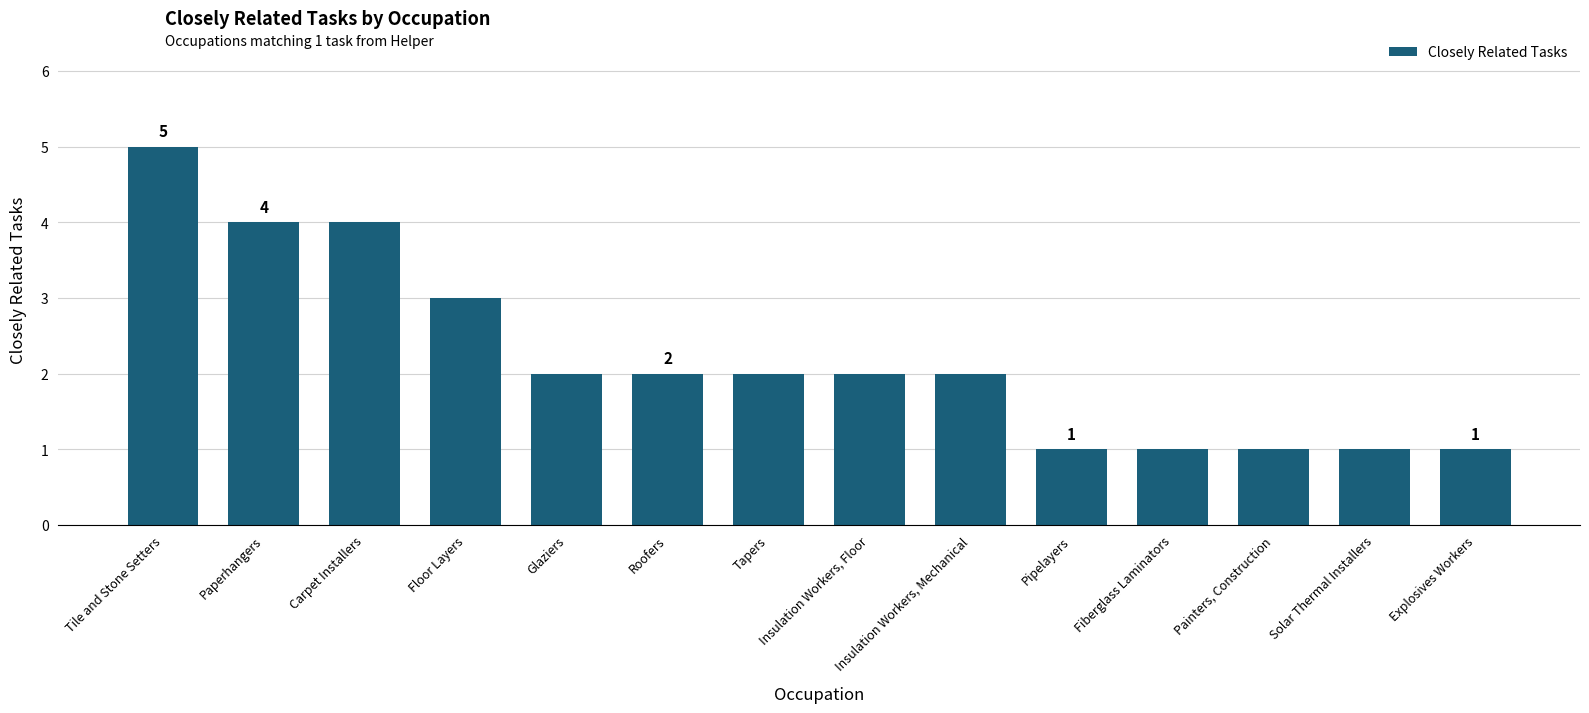

Approximately how many times larger is the value at Roofers compared to Floor Layers?

0.7